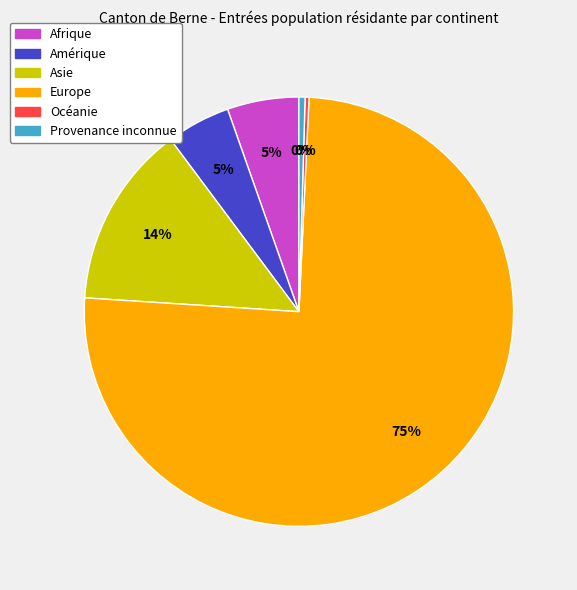

Does any single category account for the majority?

Yes